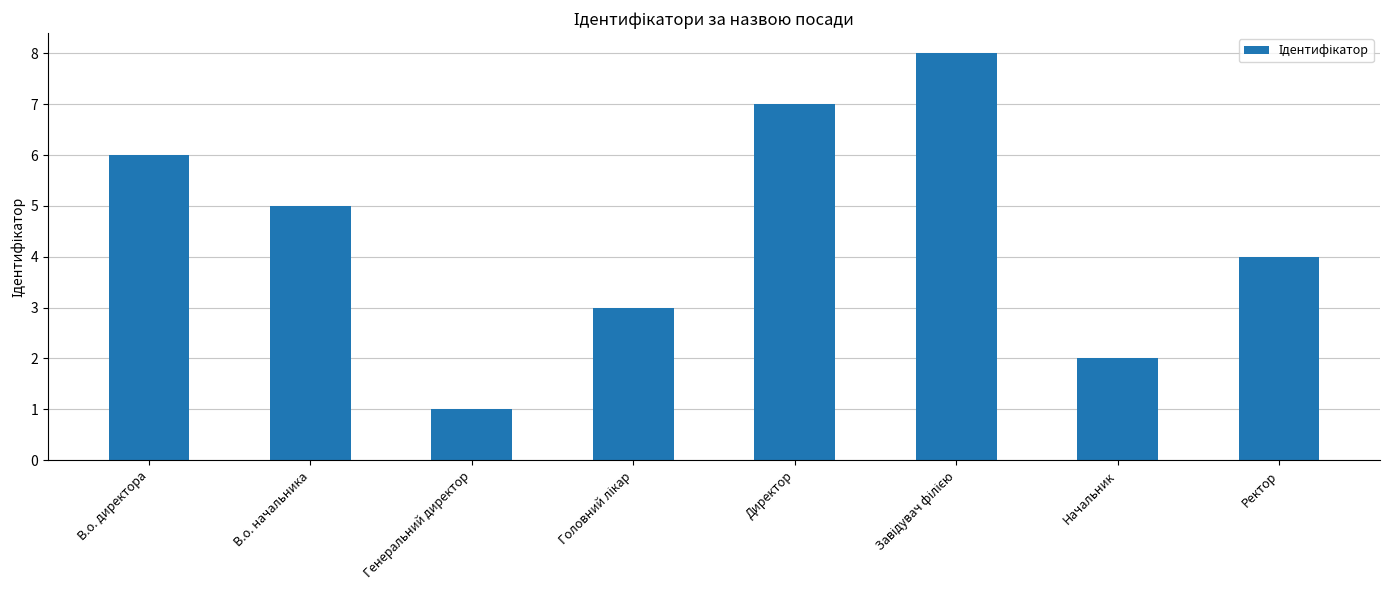

What is the difference between the second highest and second lowest values?

5